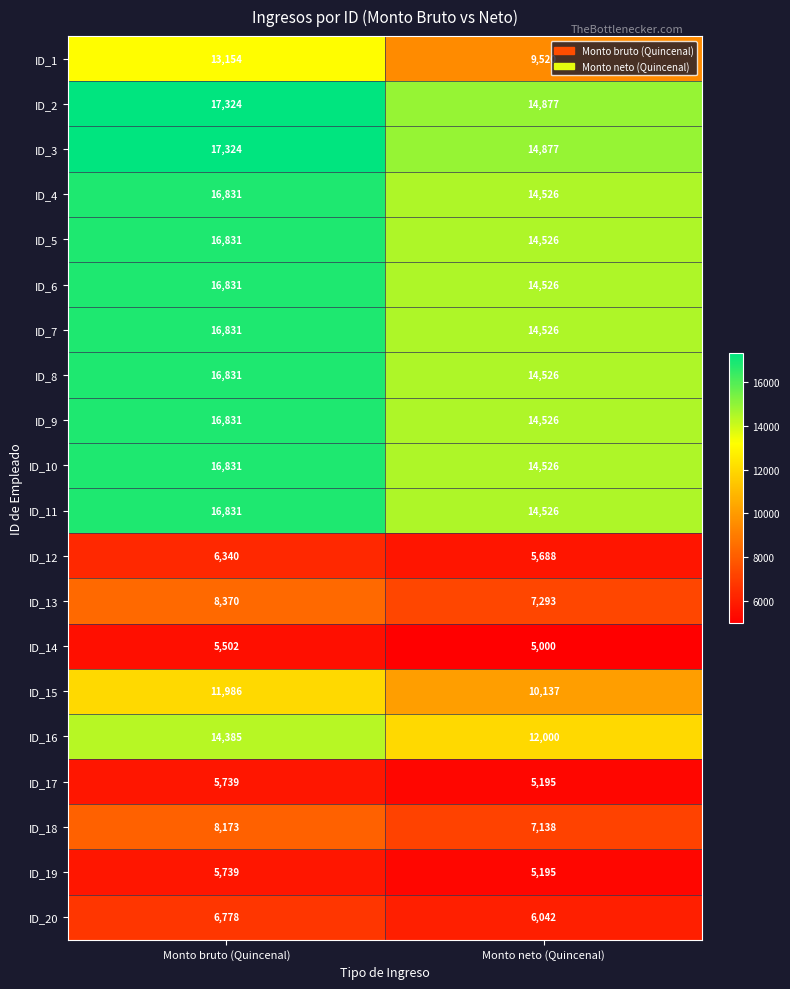

Which series has the widest spread of values?

ID_1